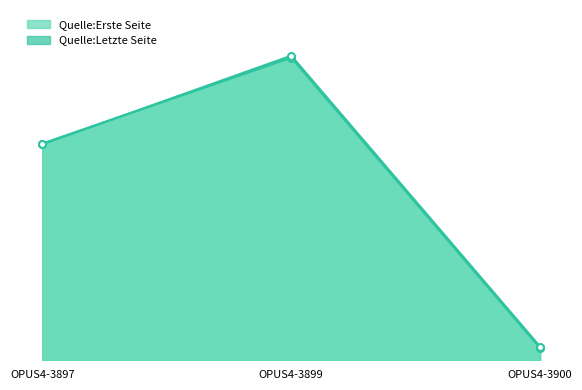

How many data points in Quelle:Letzte Seite line are less than 541?

1